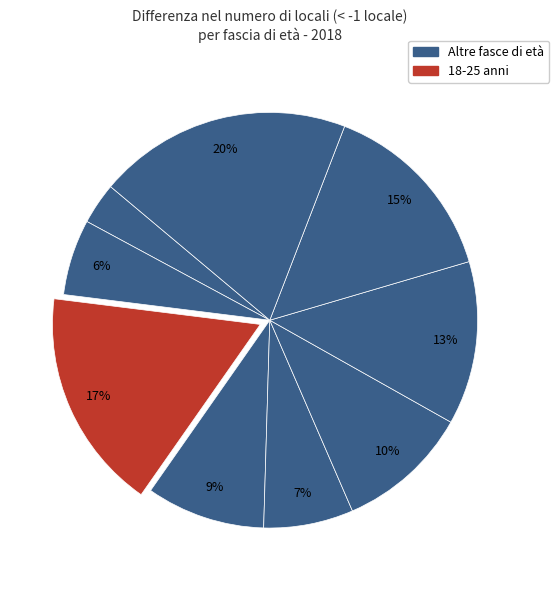

Count the number of slices in the pie.

9